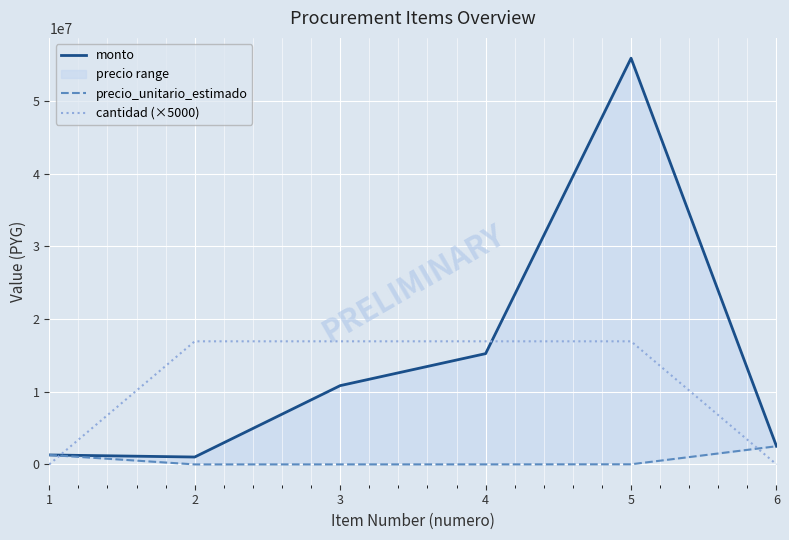

What is the difference between the maximum and second lowest values in the precio_unitario_estimado series?

2496800